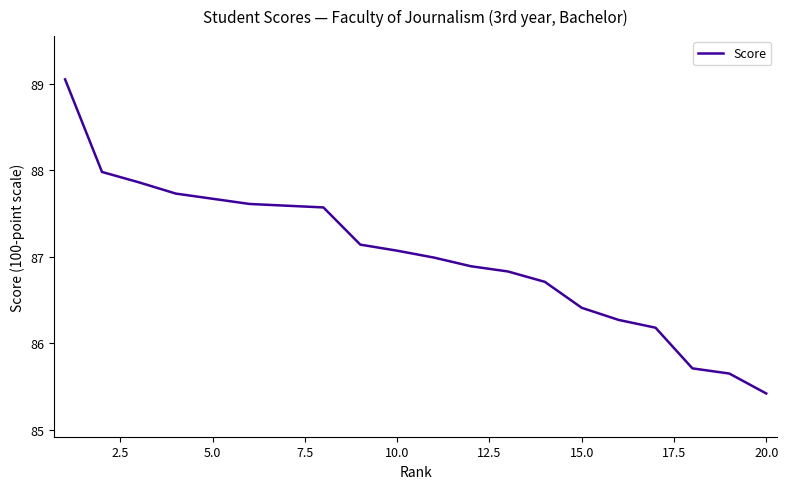

What is the difference between the maximum and minimum values?

3.6